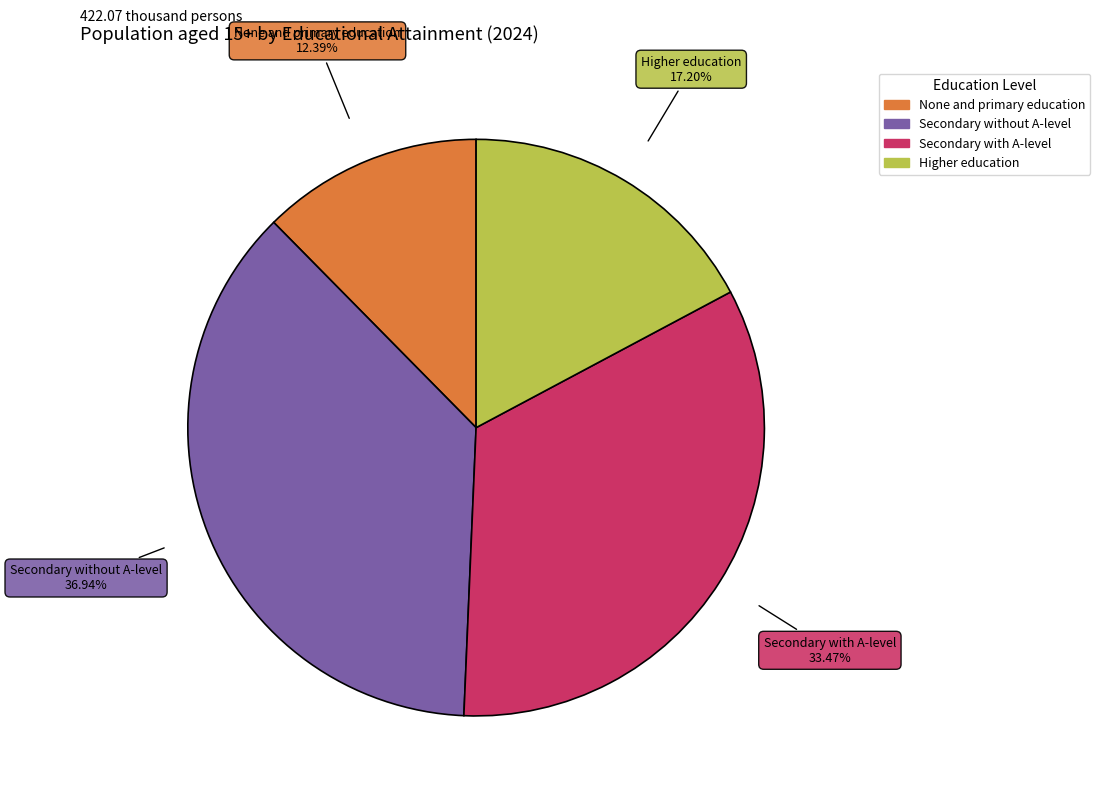

Rank the categories by value from lowest to highest.

None and primary education, Higher education, Secondary with A-level, Secondary without A-level